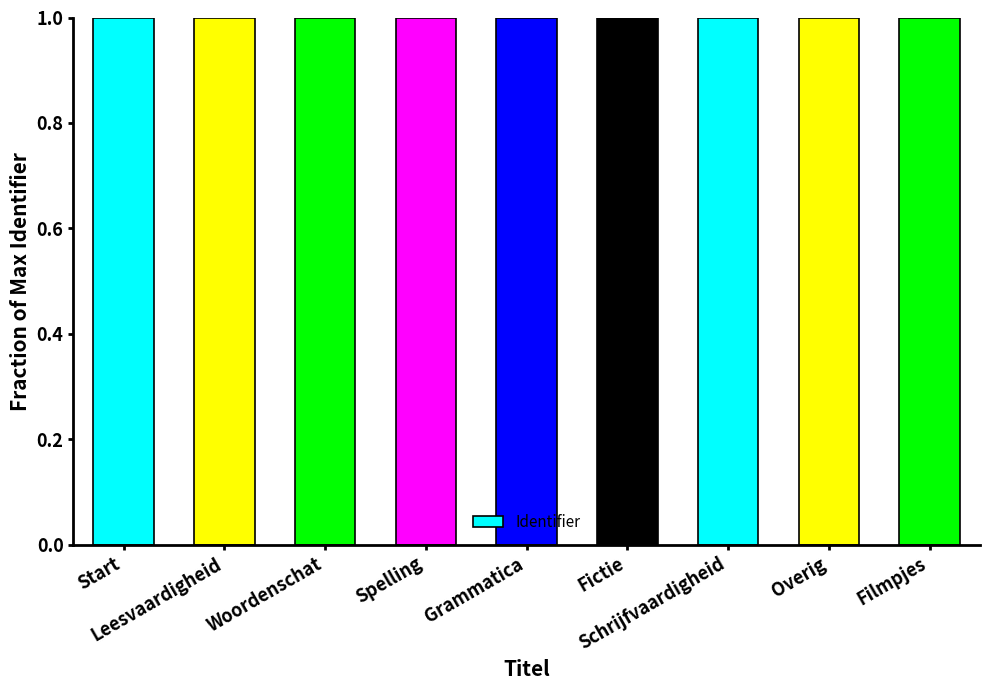

What is the approximate value at Leesvaardigheid?

1.0